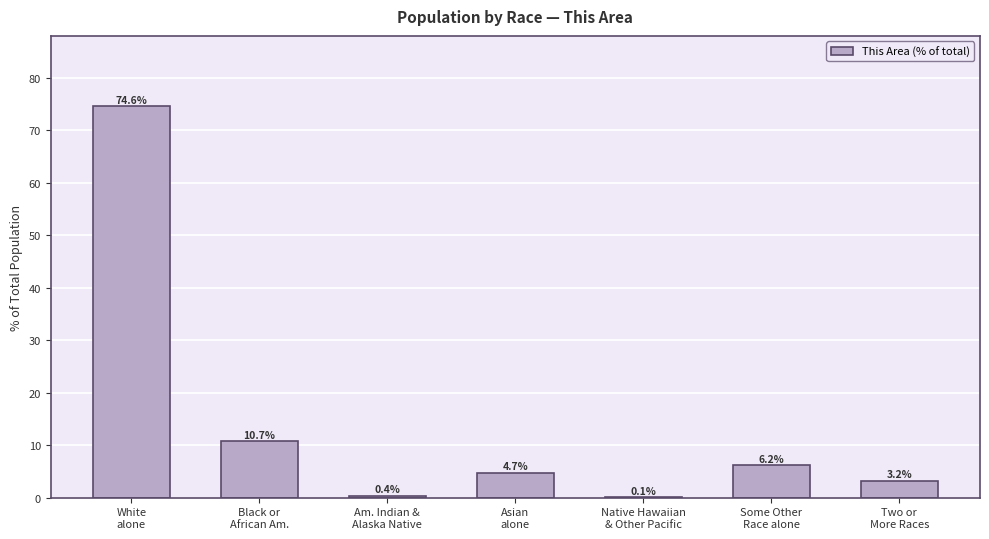

What is the approximate value at Am. Indian &
Alaska Native?

0.4